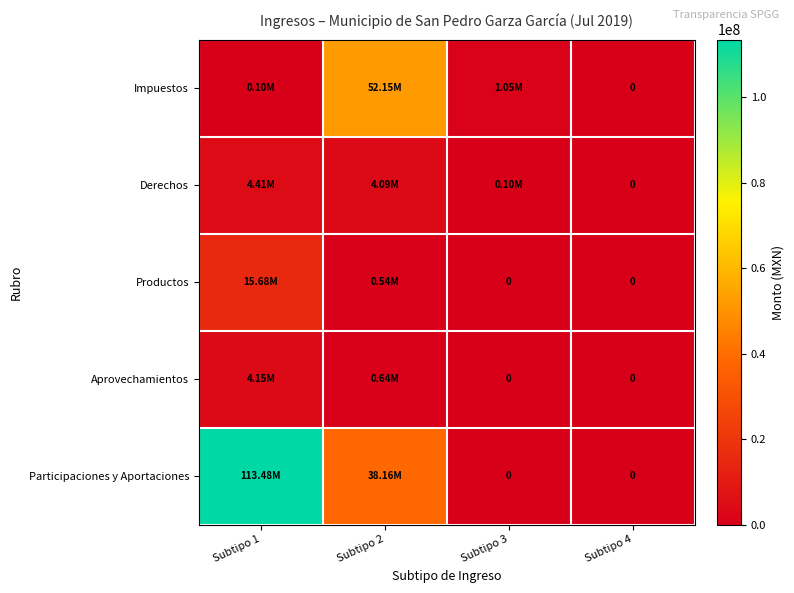

The Aprovechamientos series shows -2003955.0 at Subtipo 3. True or false?

False